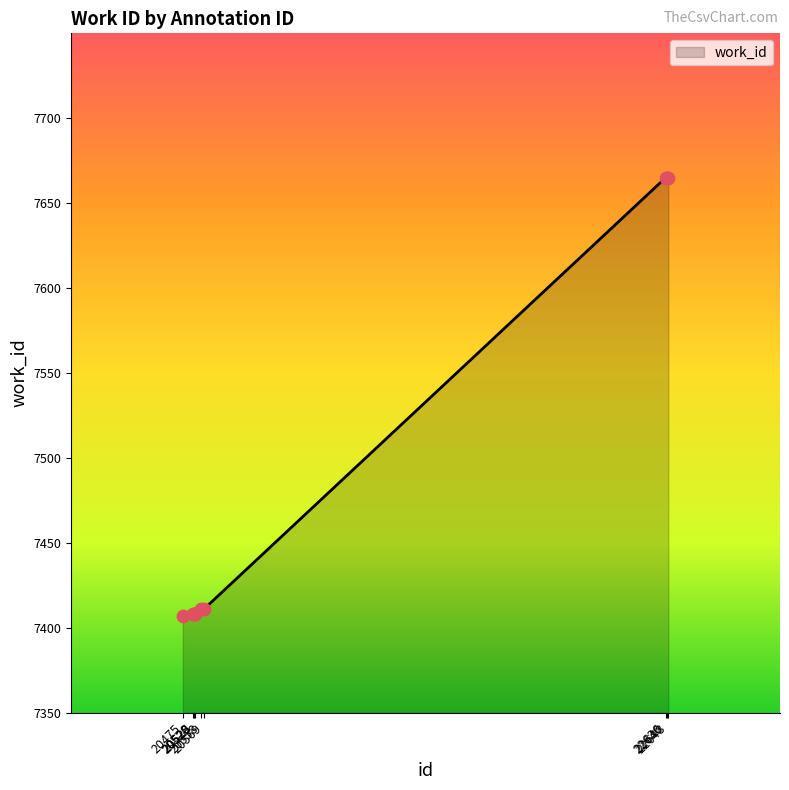

What is the ratio of the value at 20520 to the value at 22636?

1.0